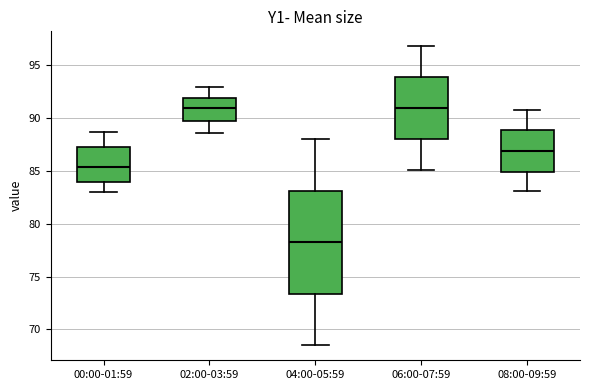

Where does the median line of the box for 04:00-05:59 sit on the y-axis? The values are not printed on the chart, so give them approximately, as read against the axis.

78.5